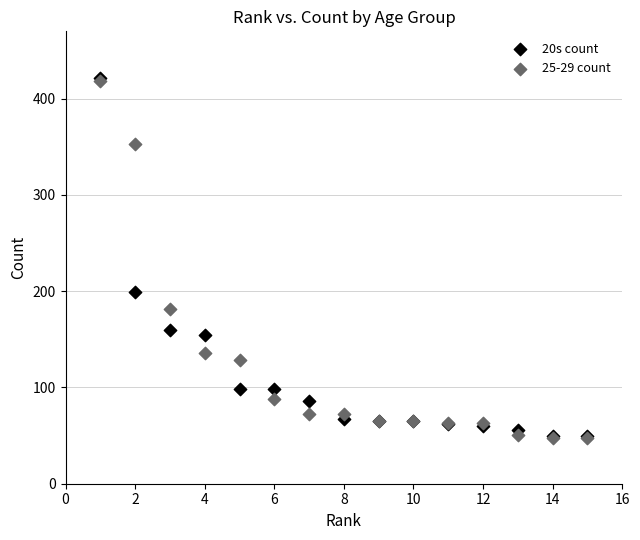

Across all series, what Y value is closest to 234?

199